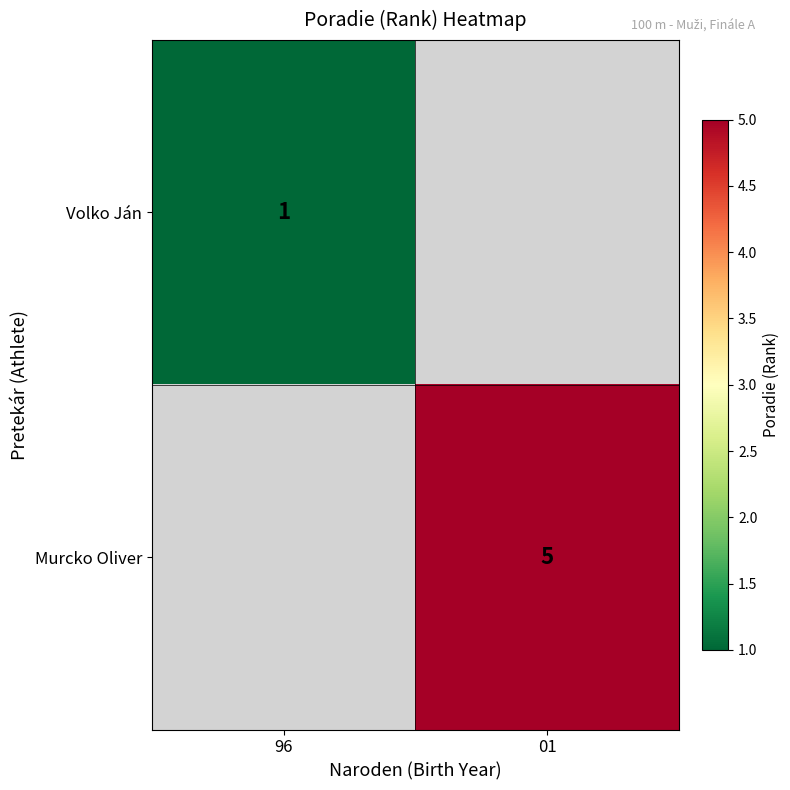

Is it true that Murcko Oliver equals 5 at 01?

True